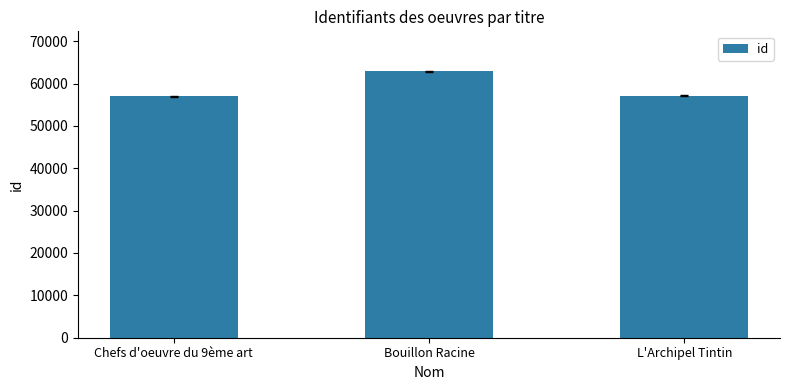

What position from the right is L'Archipel Tintin?

1